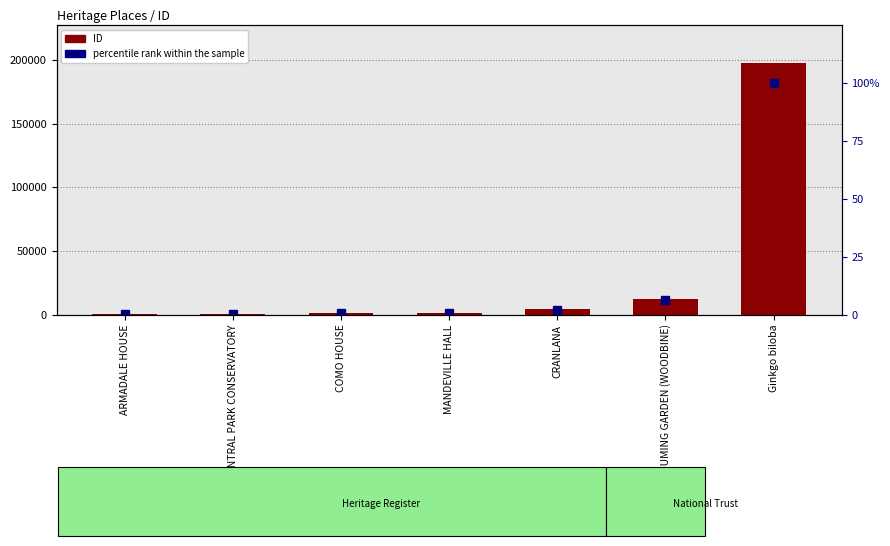

Reading left to right, list all the values displayed in this chart.

ID: ARMADALE HOUSE=30.0	CENTRAL PARK CONSERVATORY=684.0	COMO HOUSE=1076.0	MANDEVILLE HALL=1165.0	CRANLANA=3955.0	CUMING GARDEN (WOODBINE)=12399.0	Ginkgo biloba=197496.0
percentile rank within the sample: ARMADALE HOUSE=0.0	CENTRAL PARK CONSERVATORY=0.3	COMO HOUSE=0.5	MANDEVILLE HALL=0.6	CRANLANA=2.0	CUMING GARDEN (WOODBINE)=6.3	Ginkgo biloba=100.0